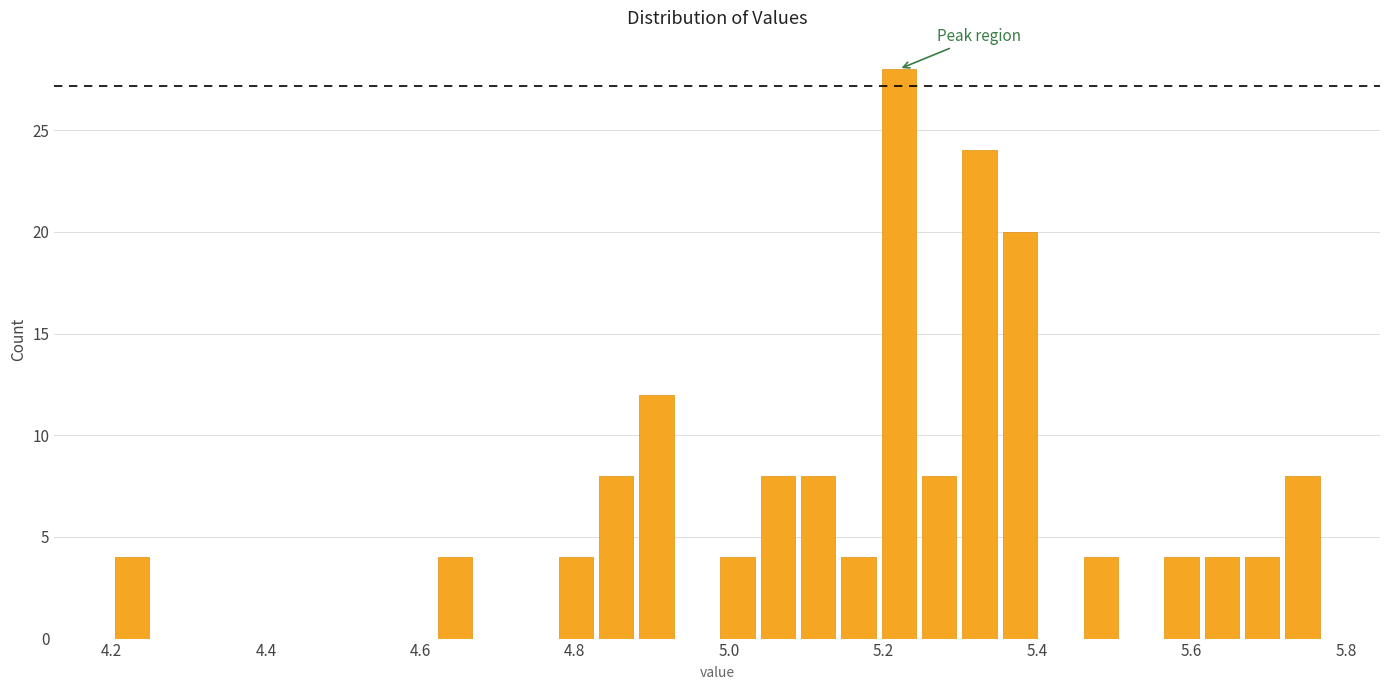

Around what value on the x-axis is the tallest bar? Give the approximate position of its centre, as read against the axis.

5.22